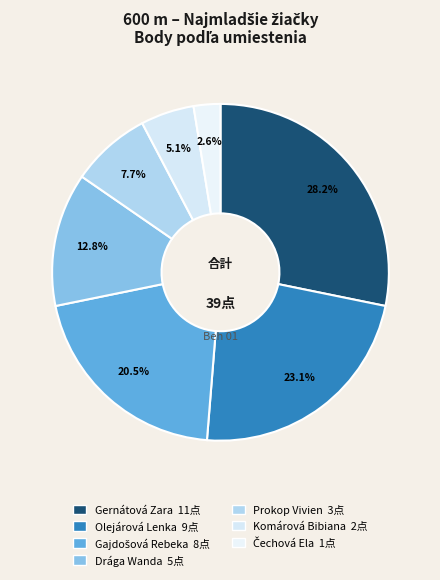

Count the number of slices in the pie.

7